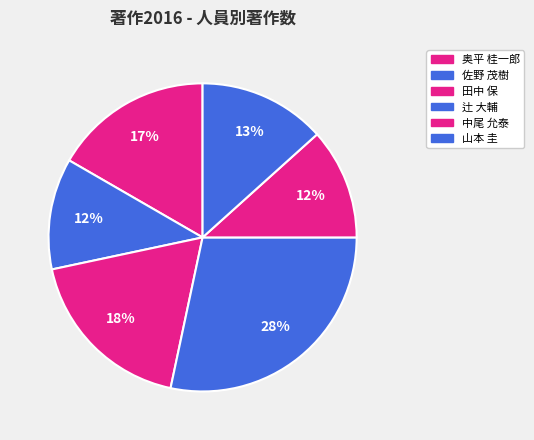

How many slices are in this pie chart?

6